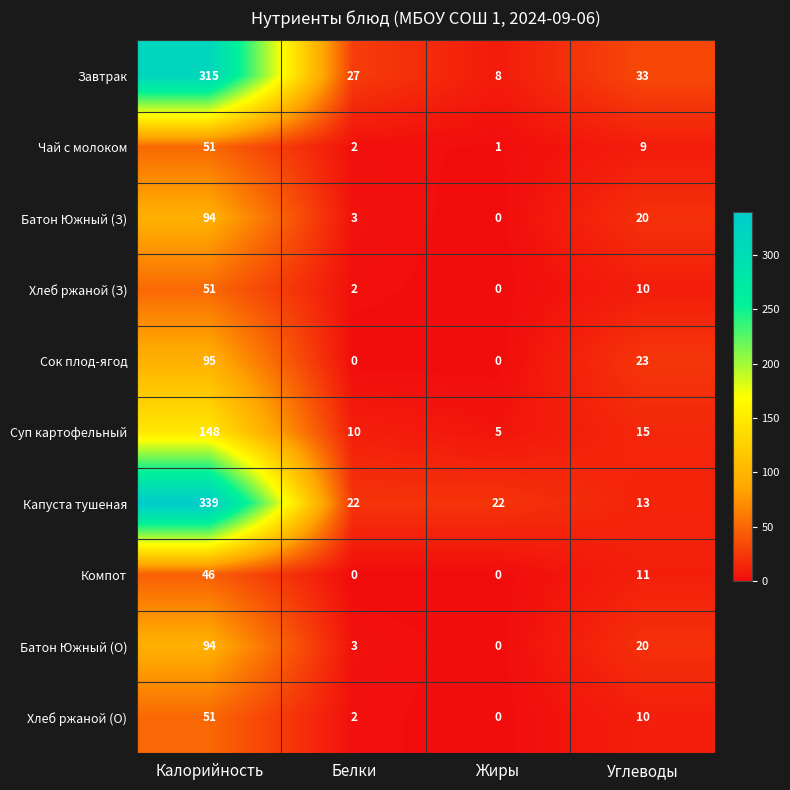

At which category is the sum across all series the highest?

Калорийность